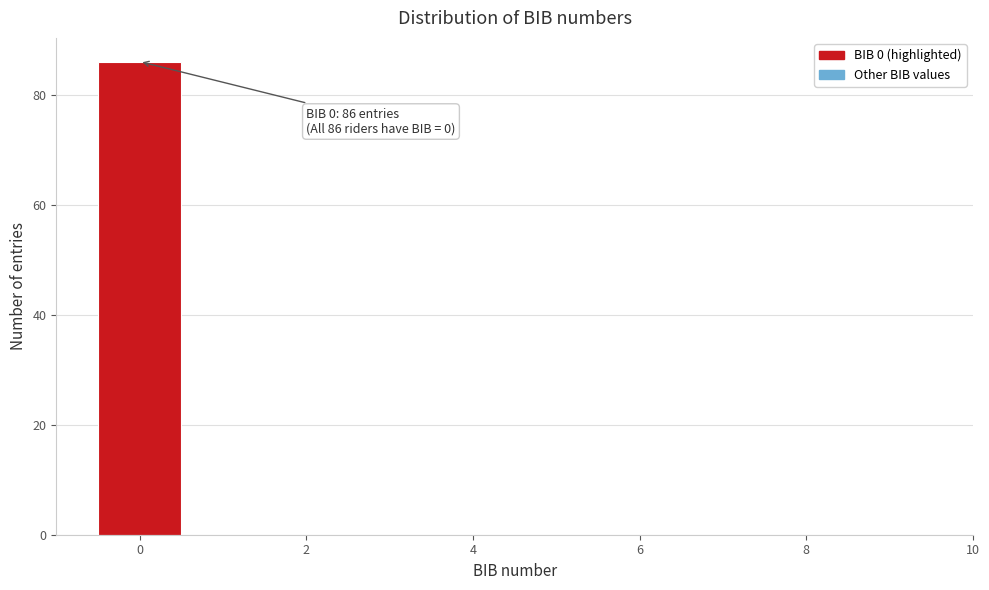

Which range on the x-axis has the tallest bar?

-0.5 to 0.5